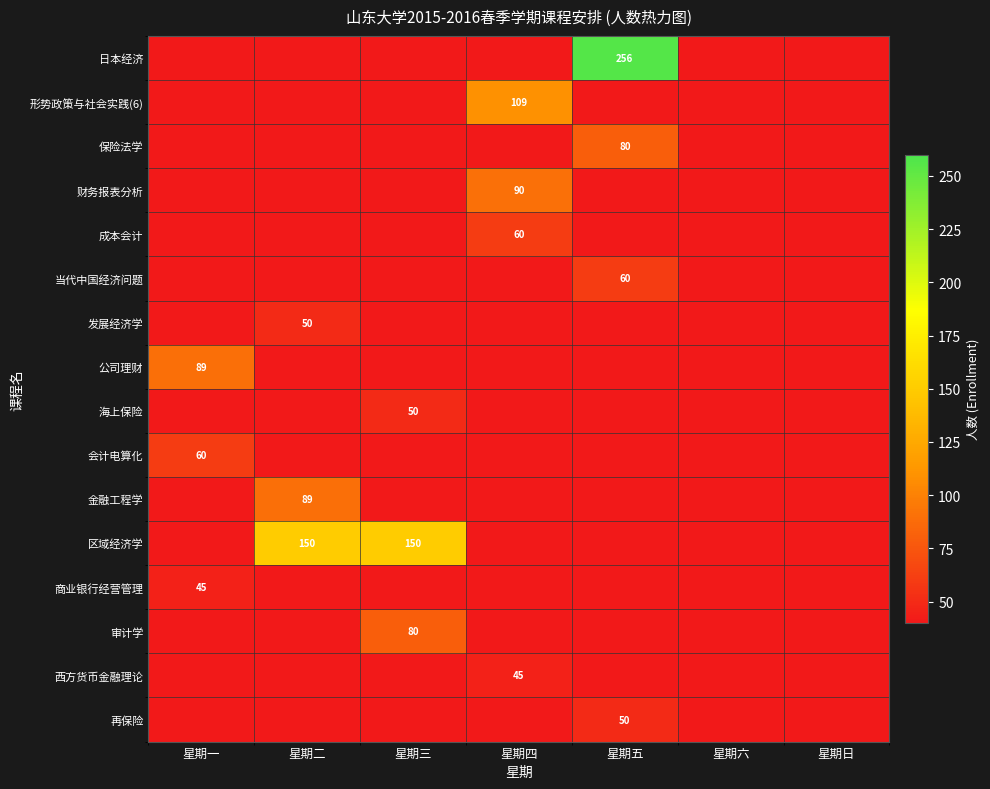

Is the value of 再保险 at 星期五 greater than the value of 日本经济 at 星期五?

No